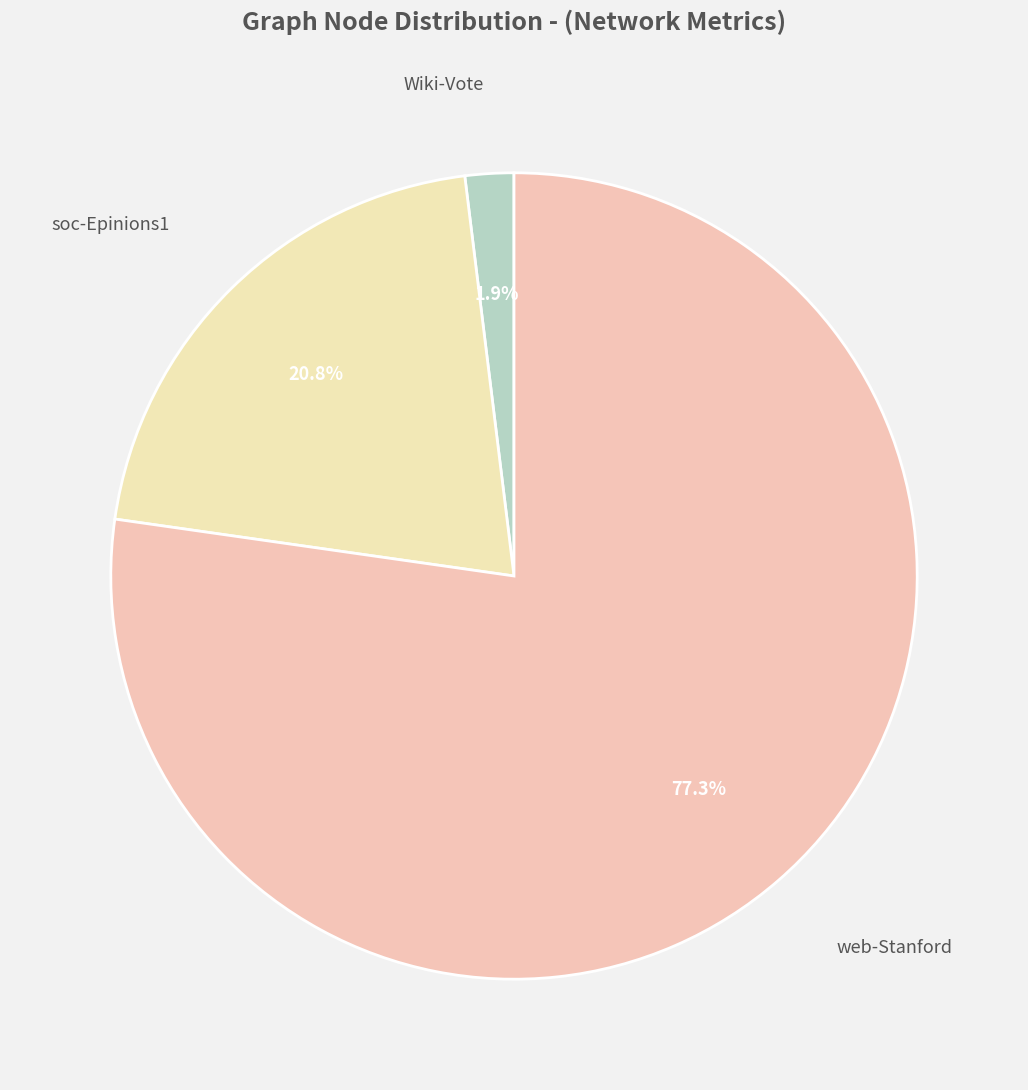

How many slices are in this pie chart?

3